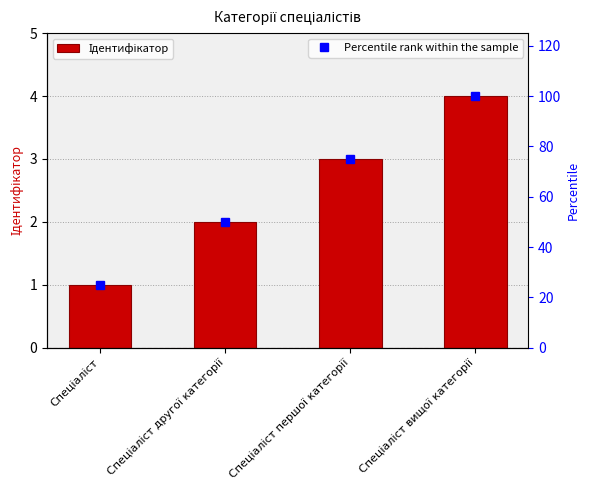

True or false: Percentile rank within the sample has a value of 50 at Спеціаліст другої категорії.

True